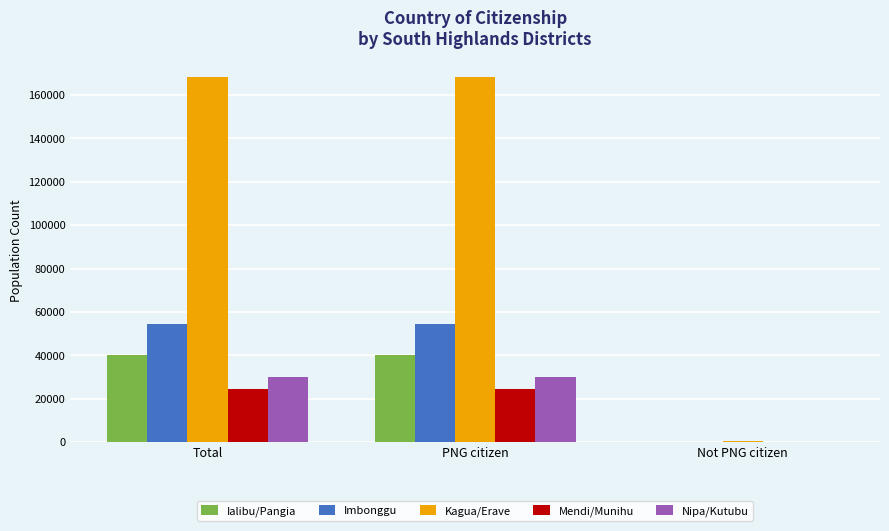

Between Total and Not PNG citizen, which series saw the biggest shift?

Kagua/Erave